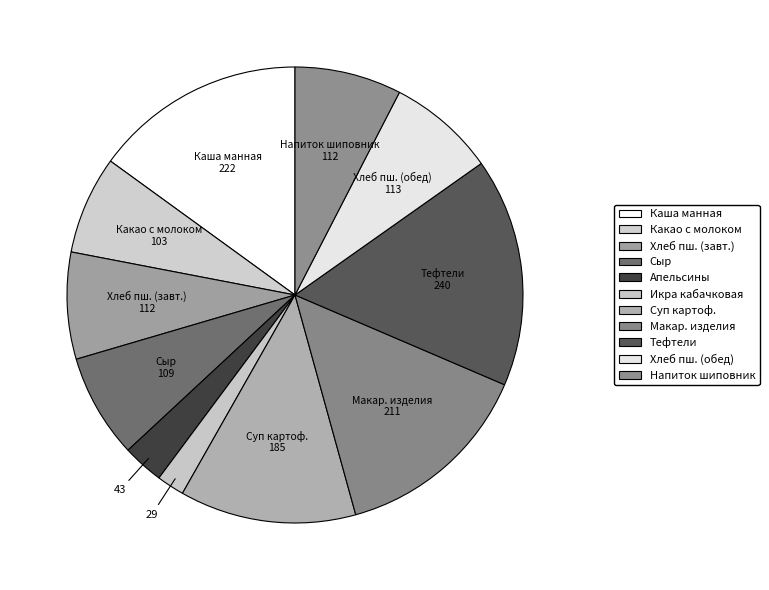

To the nearest percent, what is the difference between the largest and smallest slice percentages?

14%